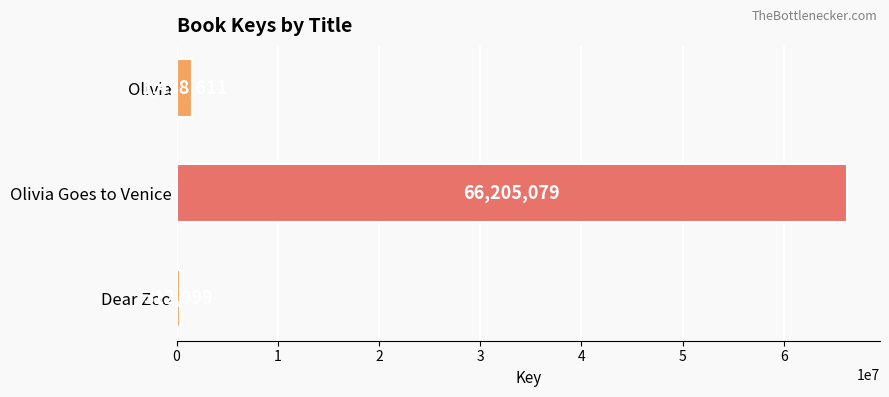

What is the approximate value at Dear Zoo, to the nearest 50?

313000